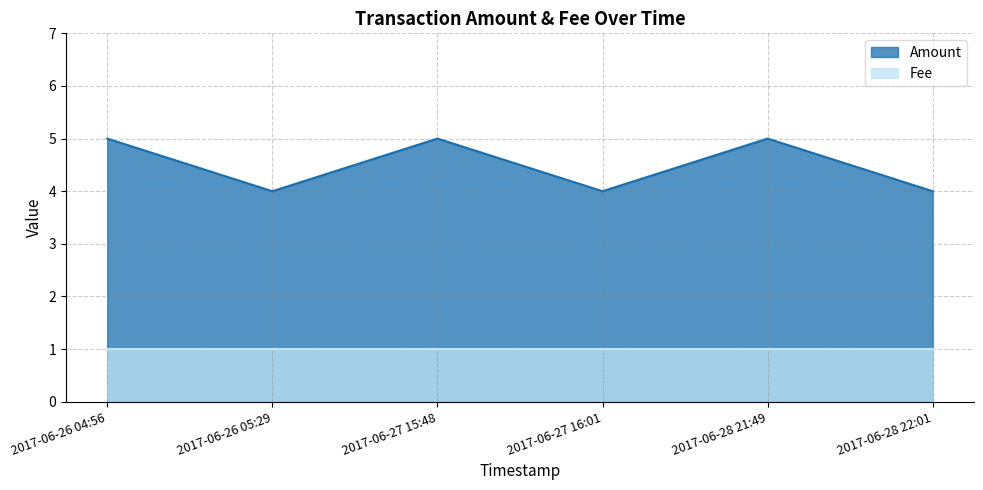

Between 2017-06-27 16:01 and 2017-06-28 21:49, which is larger?

2017-06-28 21:49